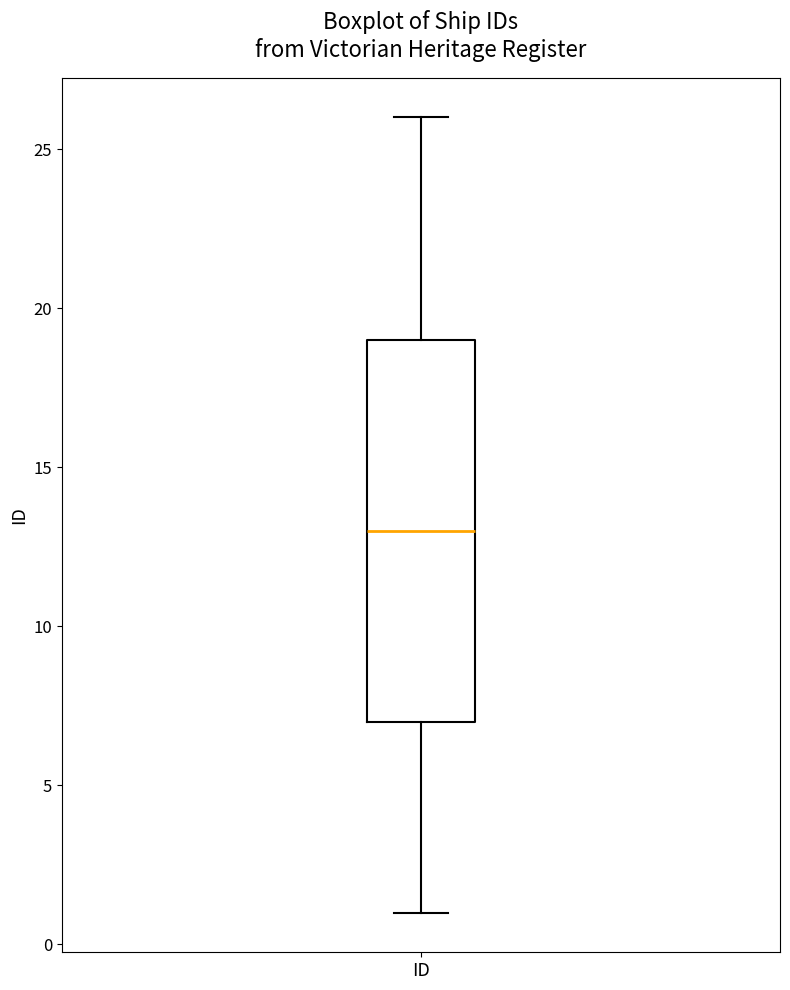

Transcribe this box plot: give where the median line is, the range the box spans, and where the two whiskers end, as read against the y-axis. The values are not printed on the chart, so give them approximately, as read against the axis.

median 13, box 7 to 19, whiskers 1 to 26